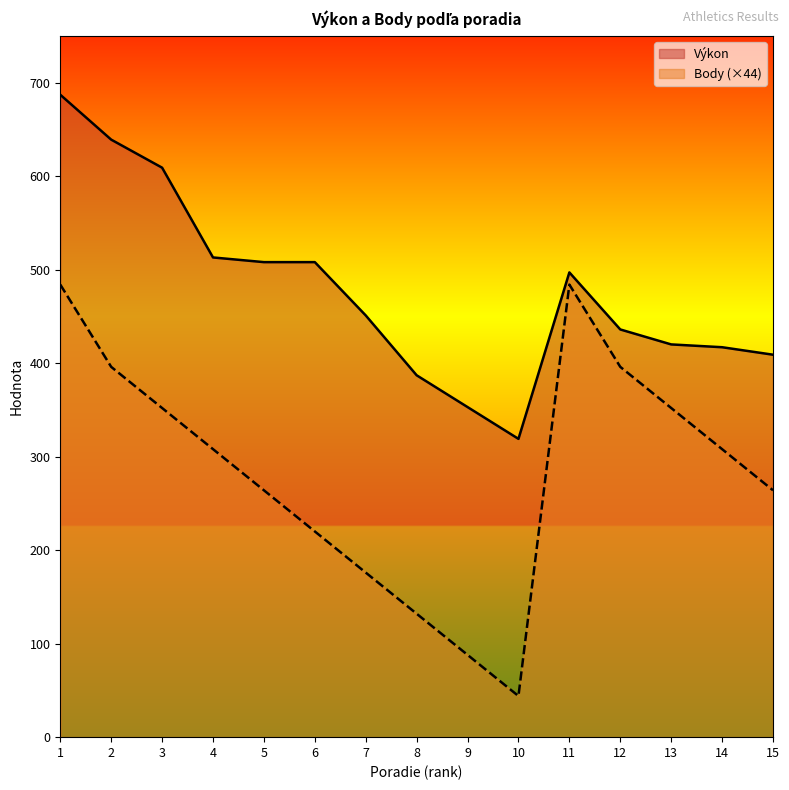

The value of Výkon at 15 is 281. True or false?

False